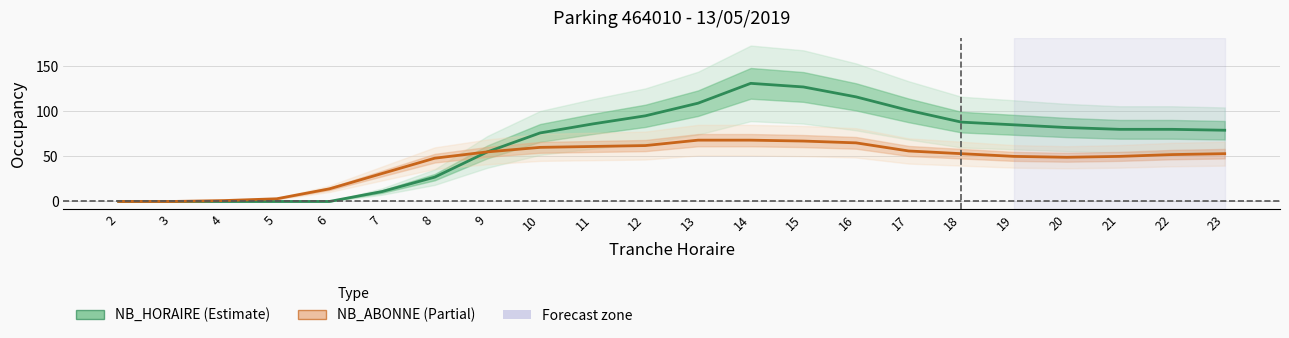

Read the NB_ABONNE value at 17.

56